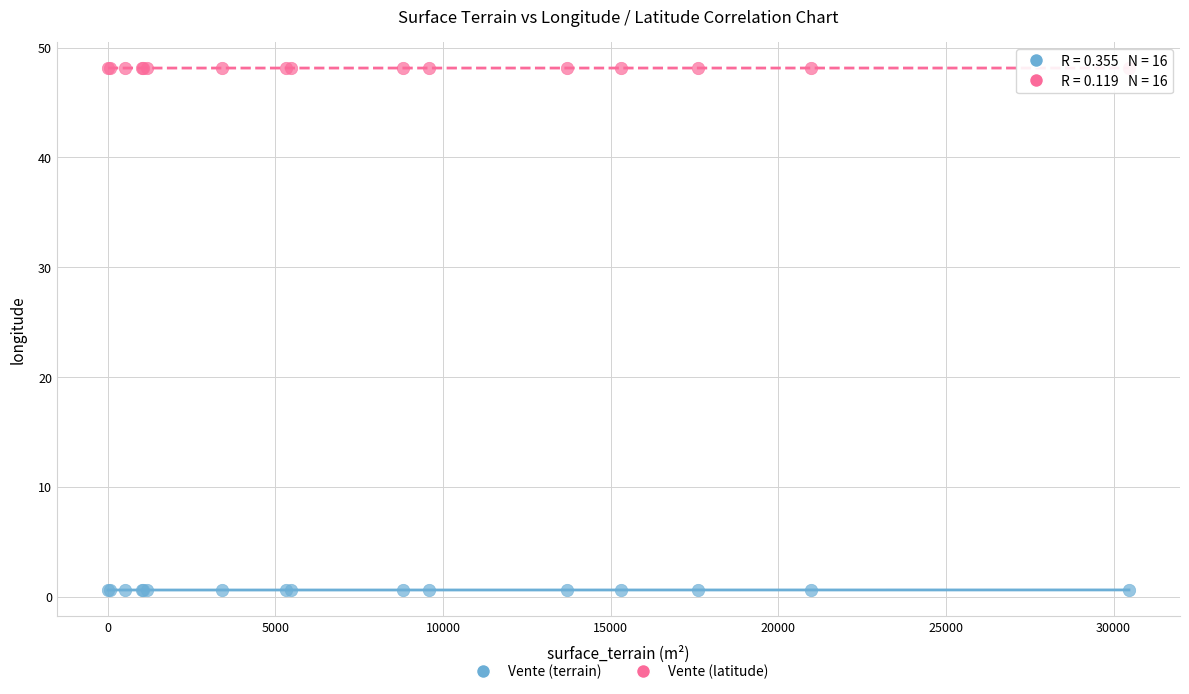

What is the X range (max minus min) for the scatter plot?

30455.0